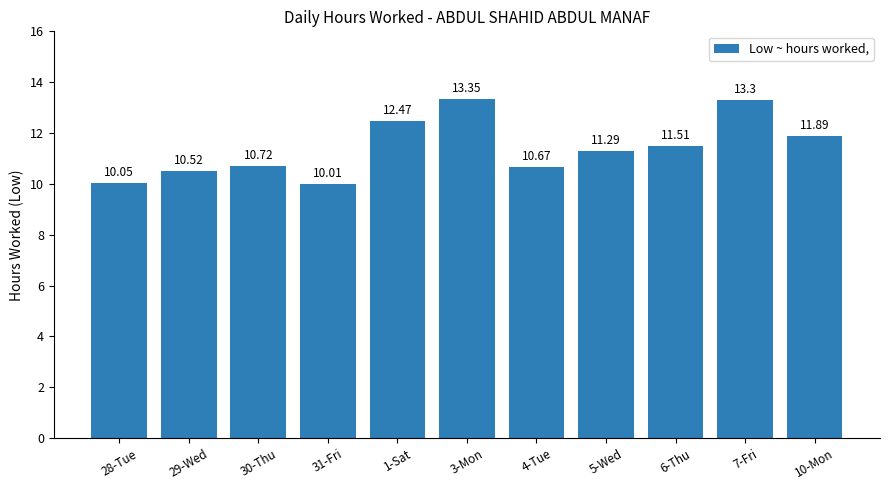

What is the smallest value displayed?

10.0